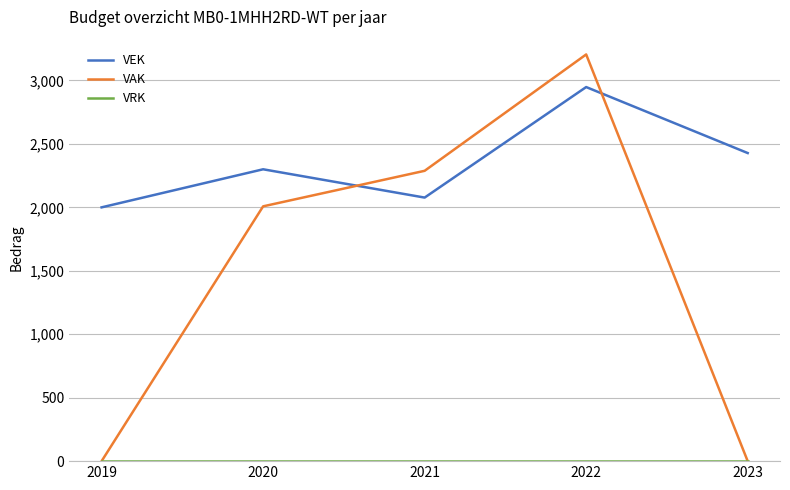

What is the maximum value shown in the chart?

3205